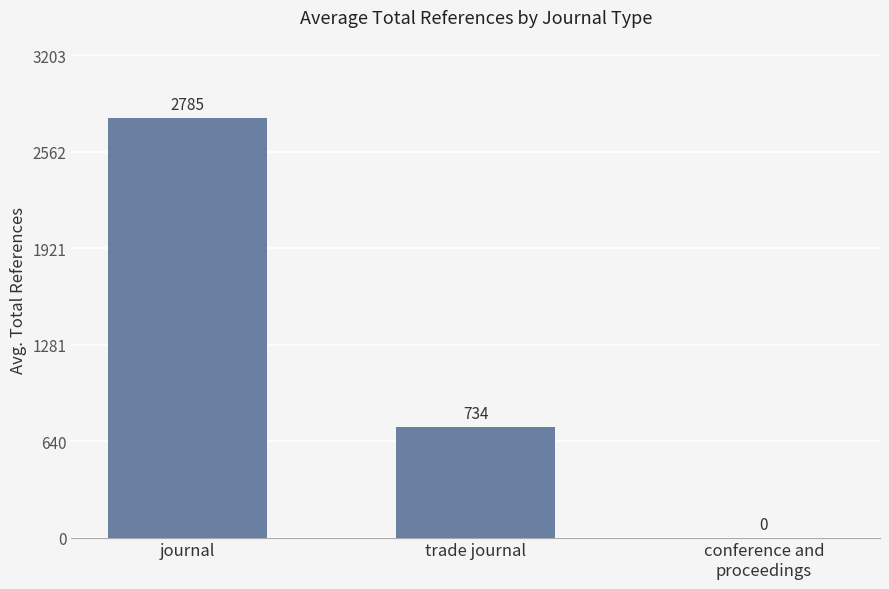

What value does the data have at journal?

2785.4